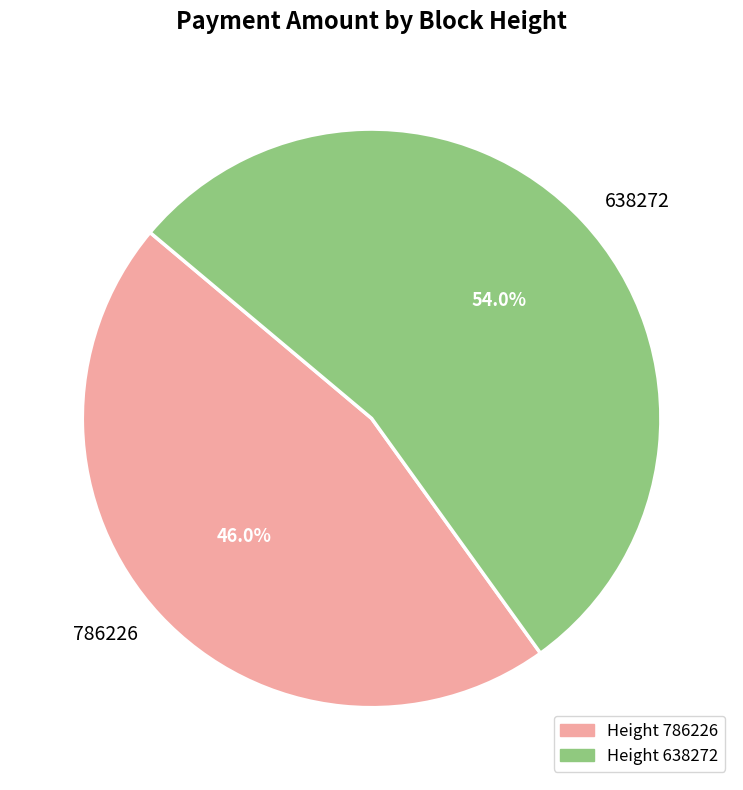

How many segments does this pie chart have?

2